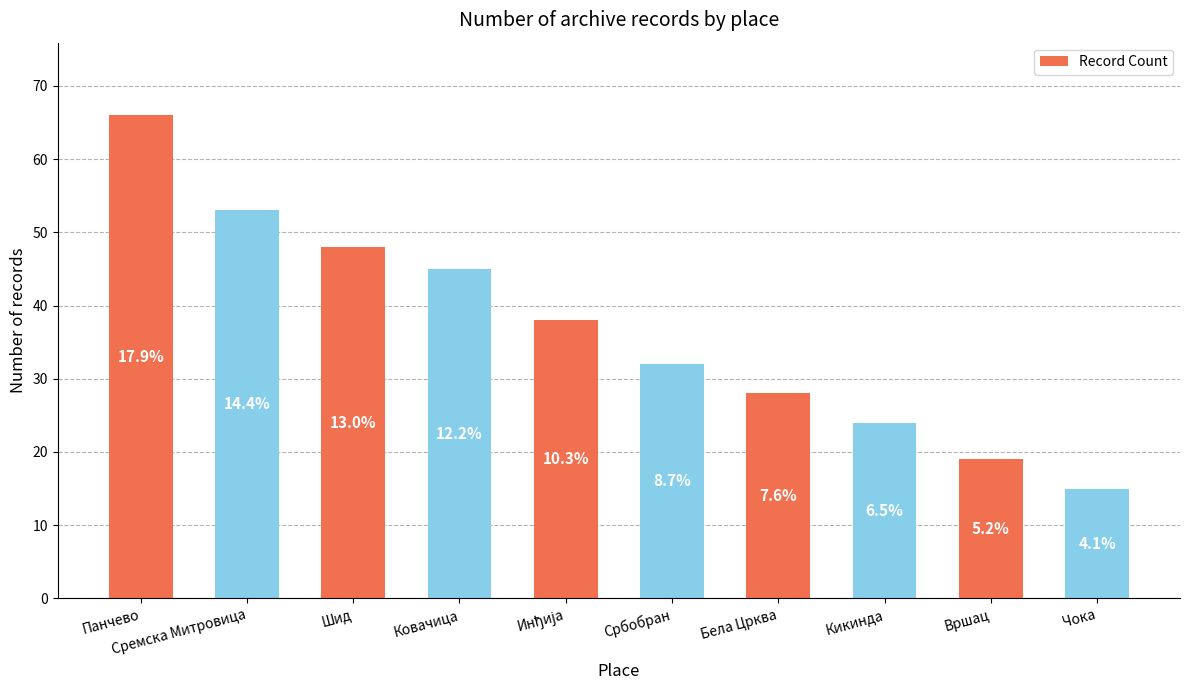

How many bars are there in total?

10